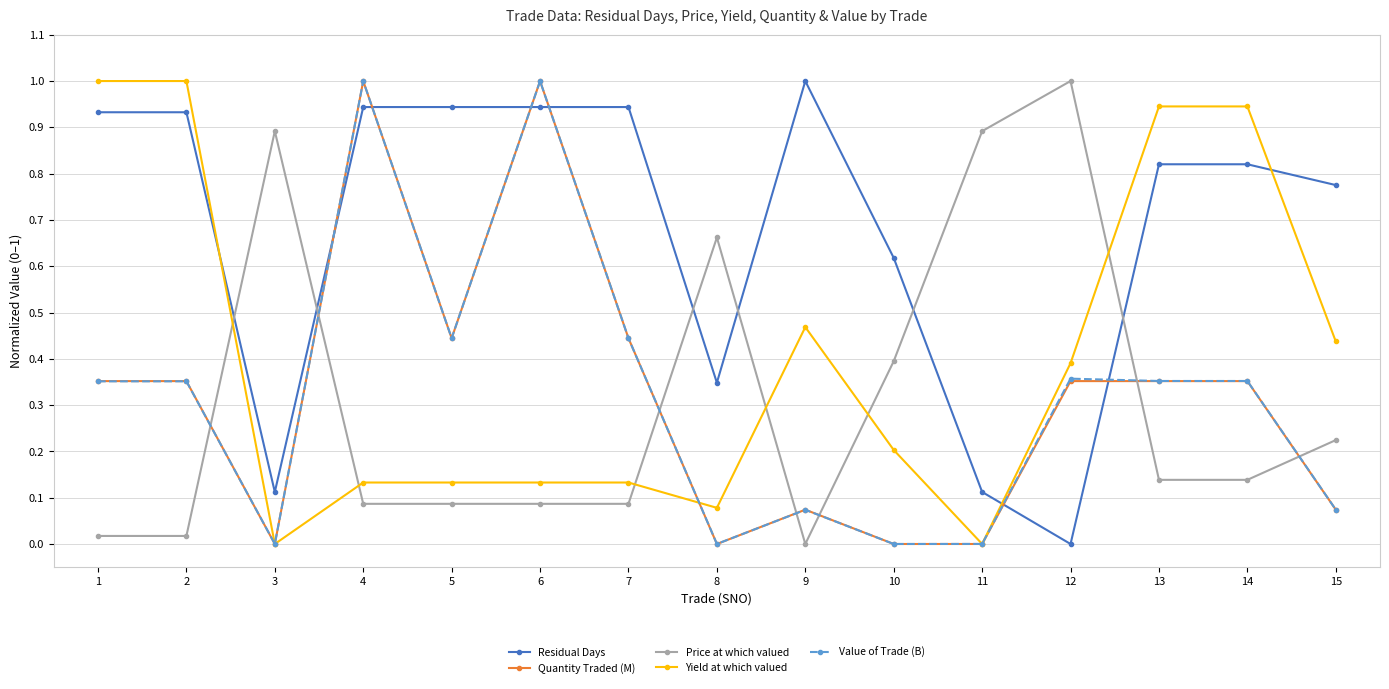

Count the number of categories in the chart.

15